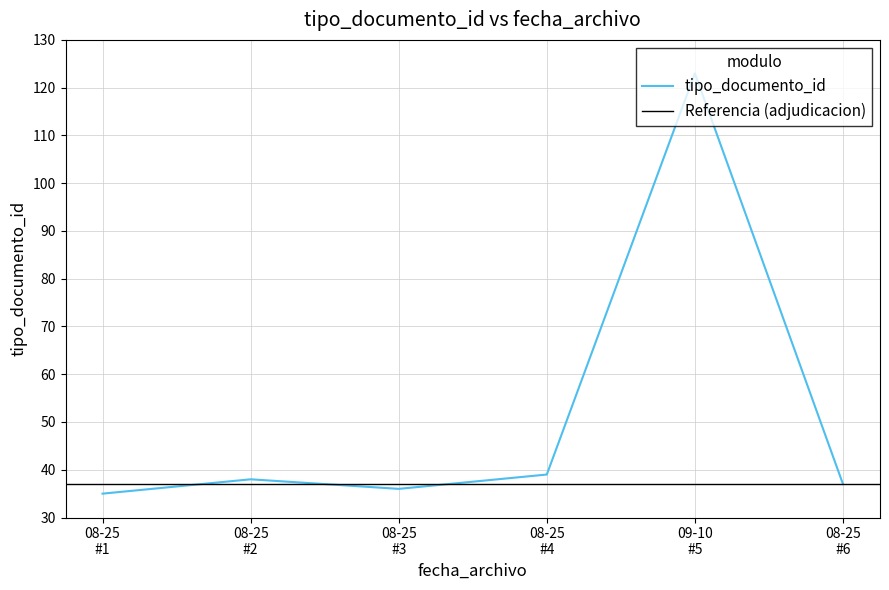

What is the lowest value of the tipo_documento_id series?

35